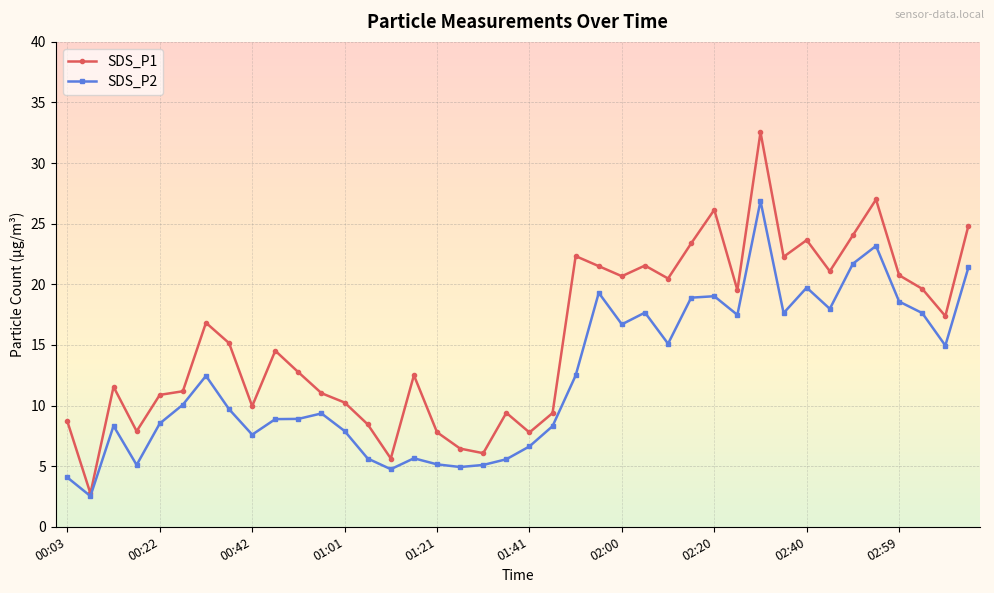

What is the value of the SDS_P2 point at the 4th from the left?

5.1